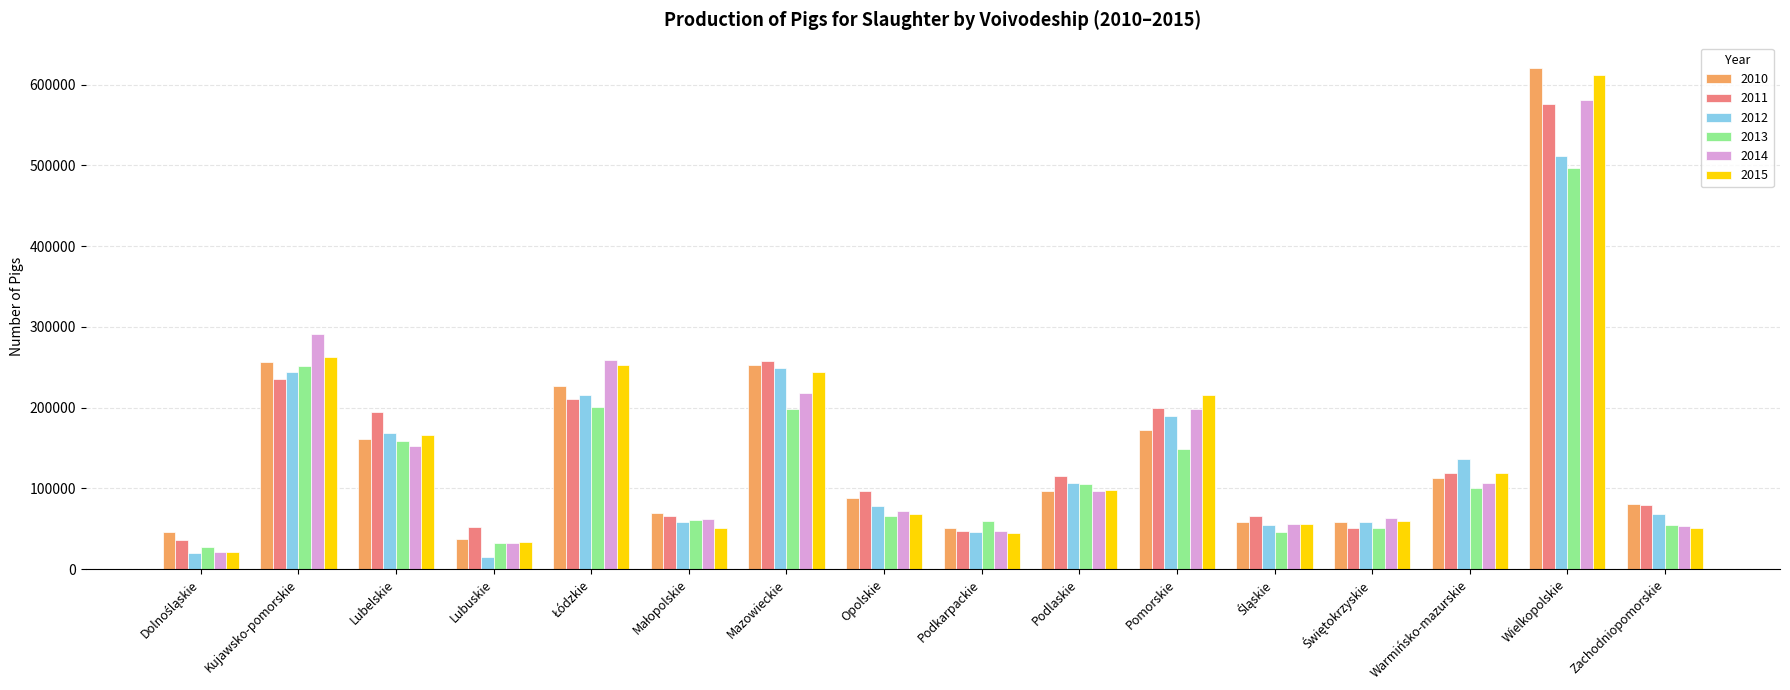

Where does the 2013 series first go above 100770?

Kujawsko-pomorskie